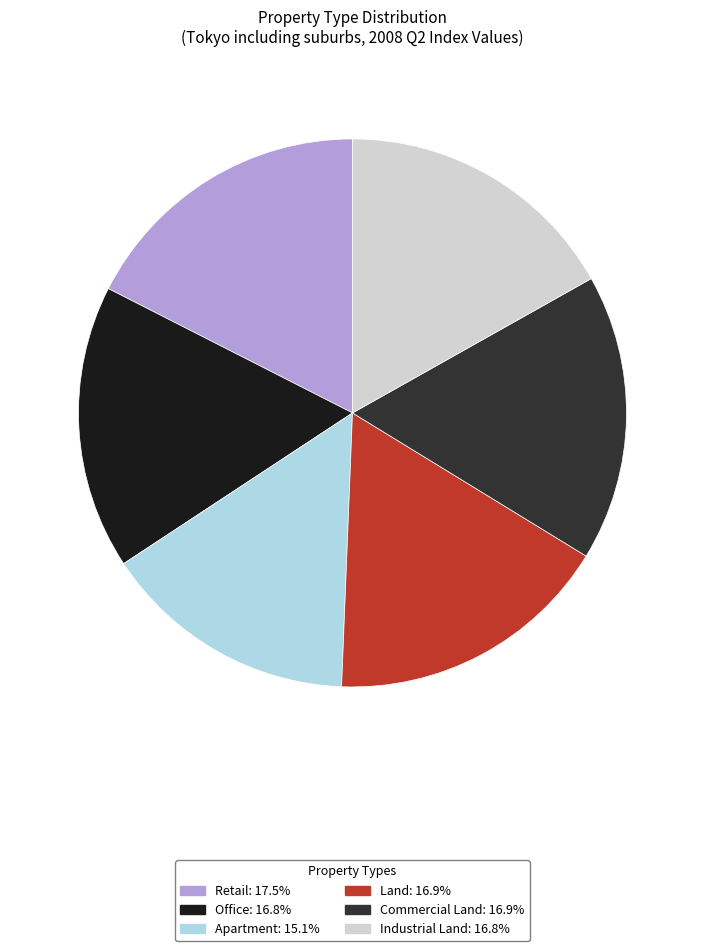

Which slice is the largest?

Retail